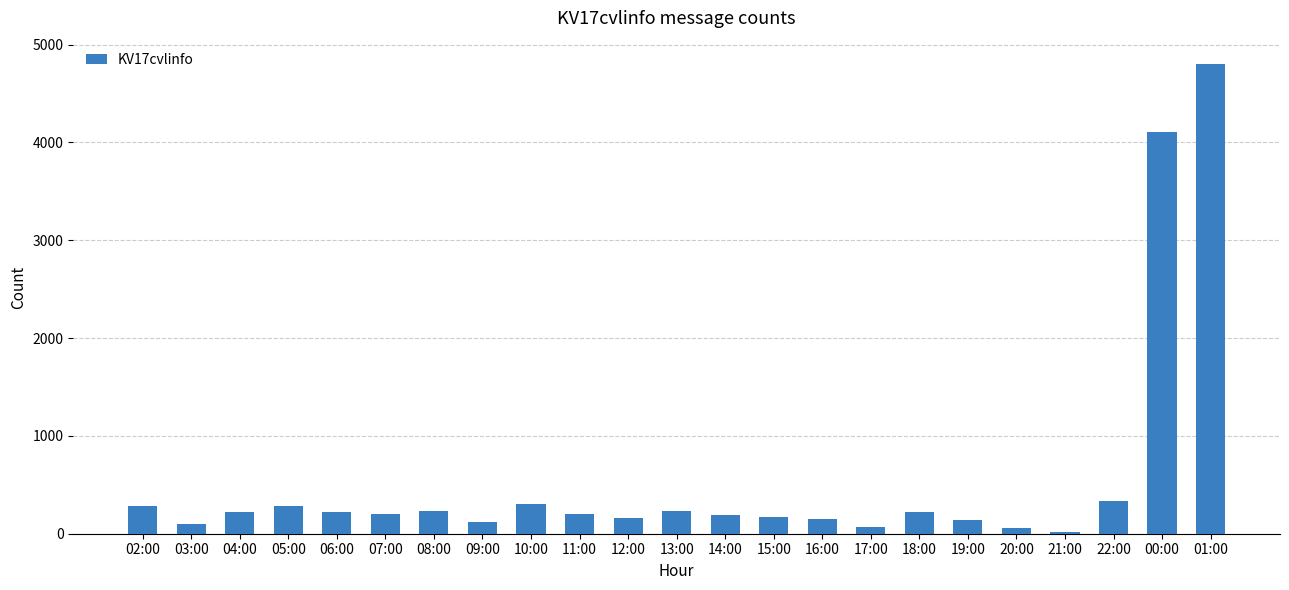

Which category has the highest value across all series?

01:00